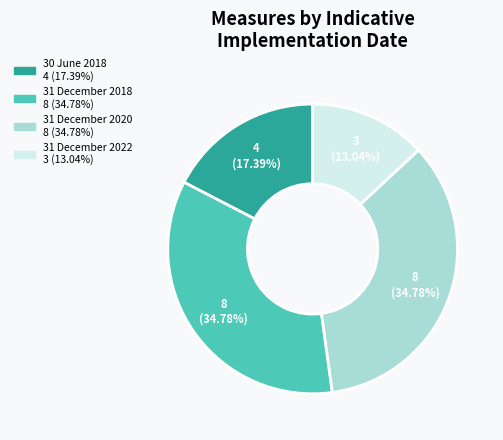

What percentage is the 31 December 2020 slice, to the nearest percent?

35%